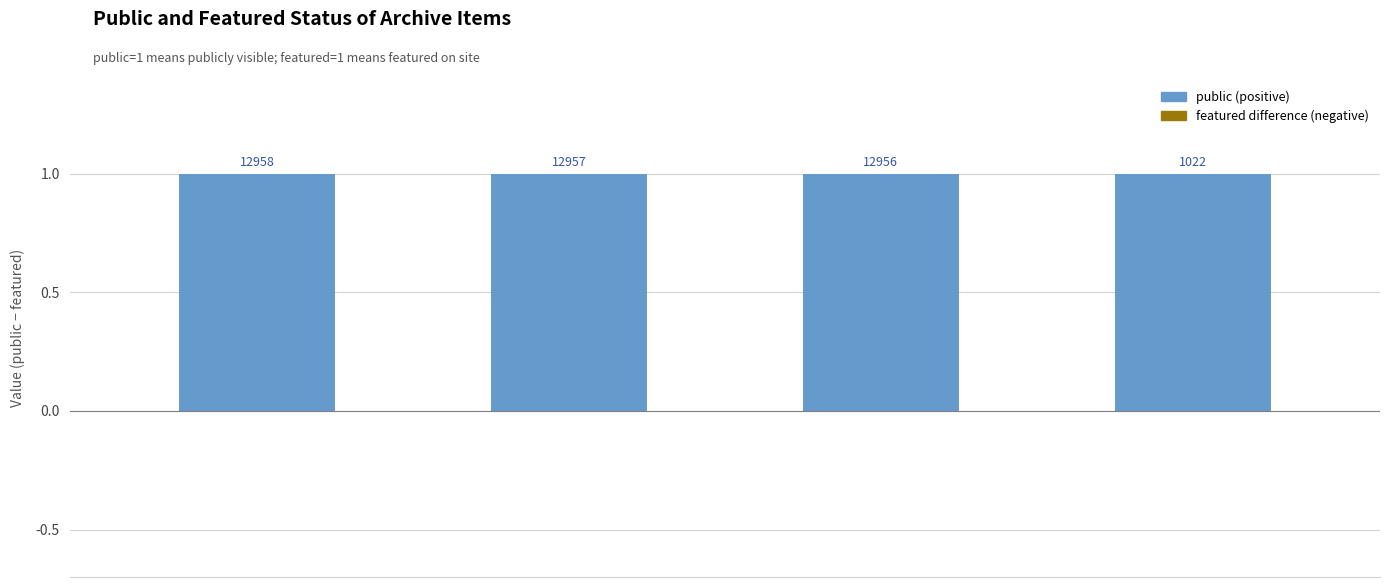

List the series in order of their overall mean, highest first.

public, featured